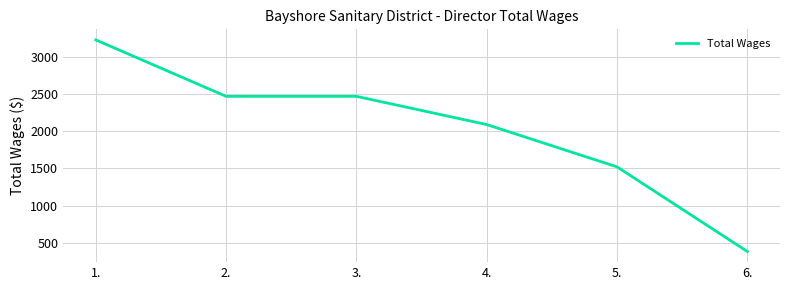

Which category has the lowest value across all series?

6.